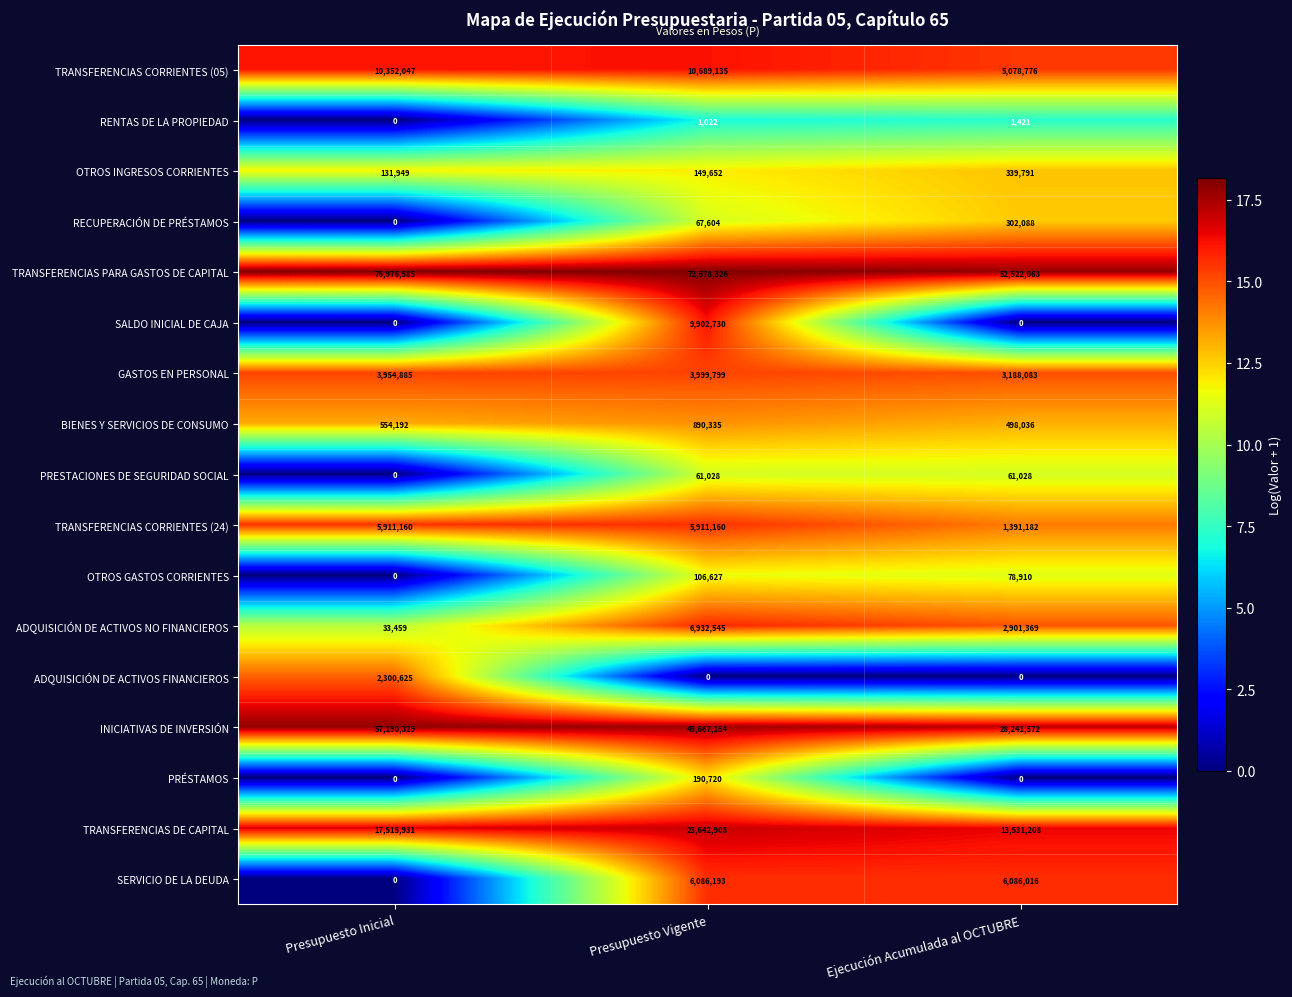

What is the difference between the highest and lowest values at Ejecución Acumulada al OCTUBRE?

52522063